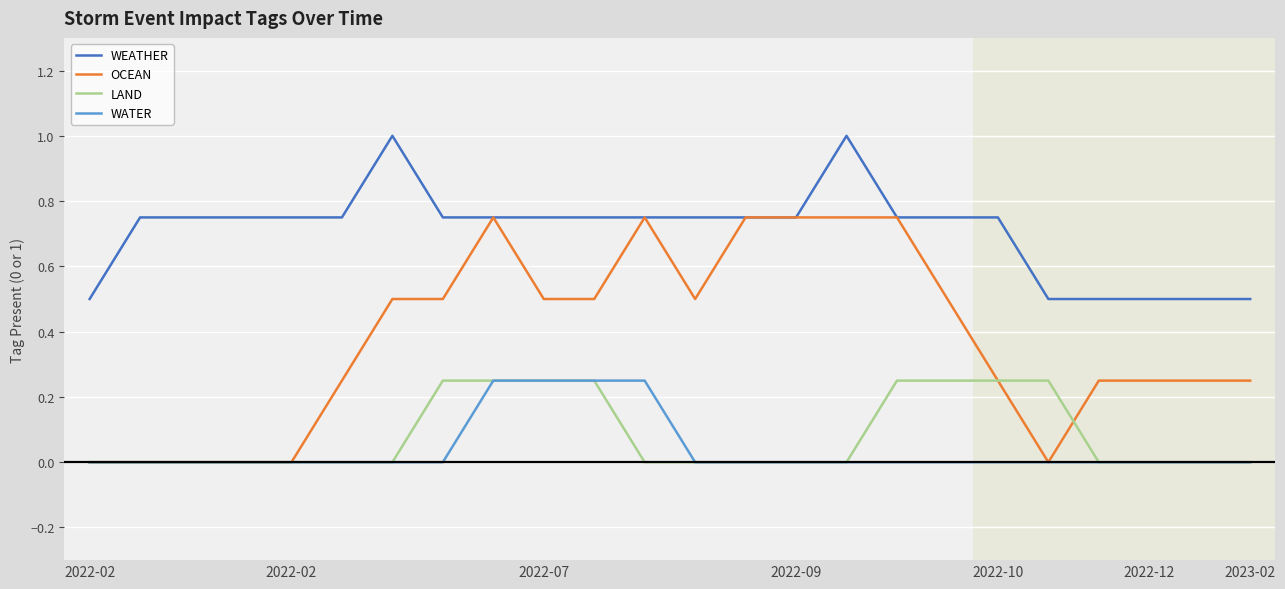

How many lines are shown in the chart?

4